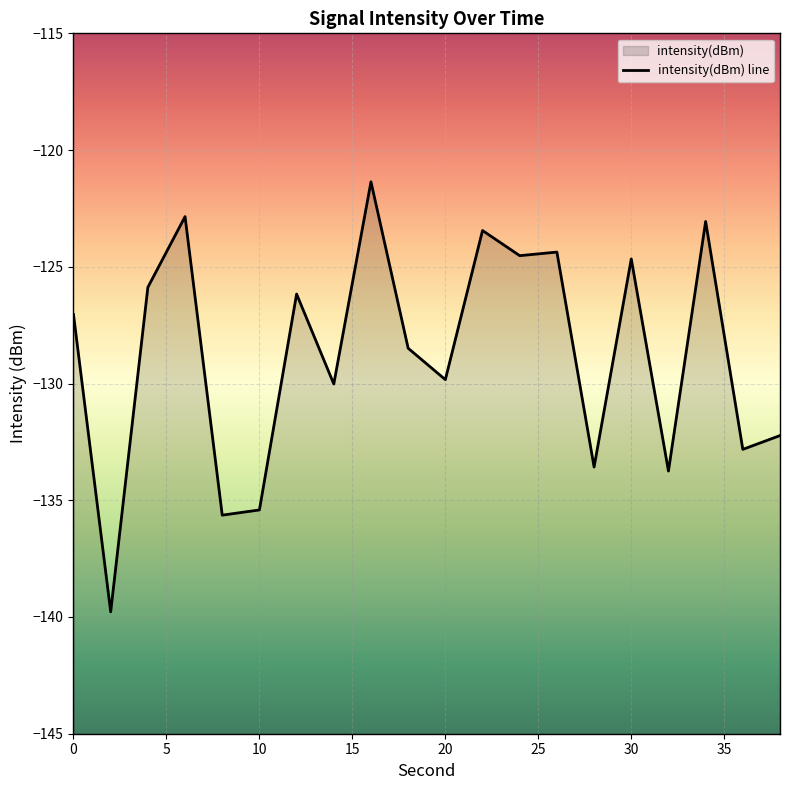

What is the difference between the values at 2 and 6?

16.9